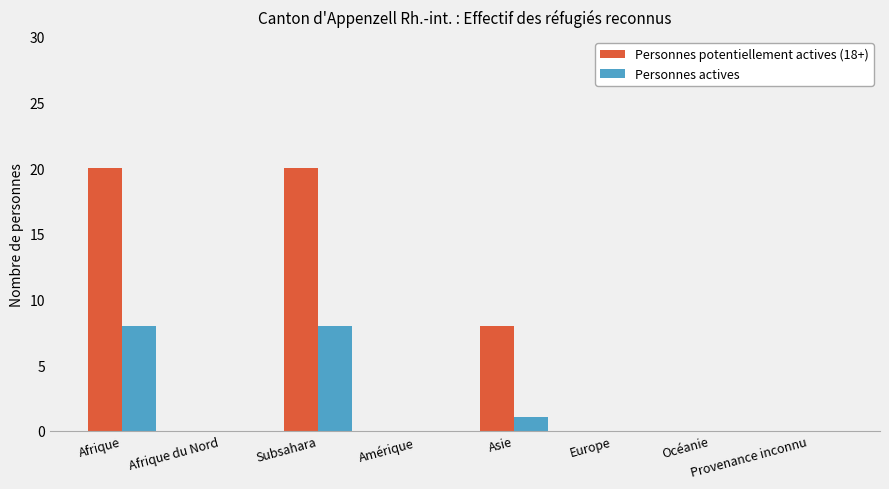

Reading left to right, transcribe all the data shown in this chart.

Personnes potentiellement actives (18+): Afrique=20	Afrique du Nord=0	Subsahara=20	Amérique=0	Asie=8	Europe=0	Océanie=0	Provenance inconnu=0
Personnes actives: Afrique=8	Afrique du Nord=0	Subsahara=8	Amérique=0	Asie=1	Europe=0	Océanie=0	Provenance inconnu=0